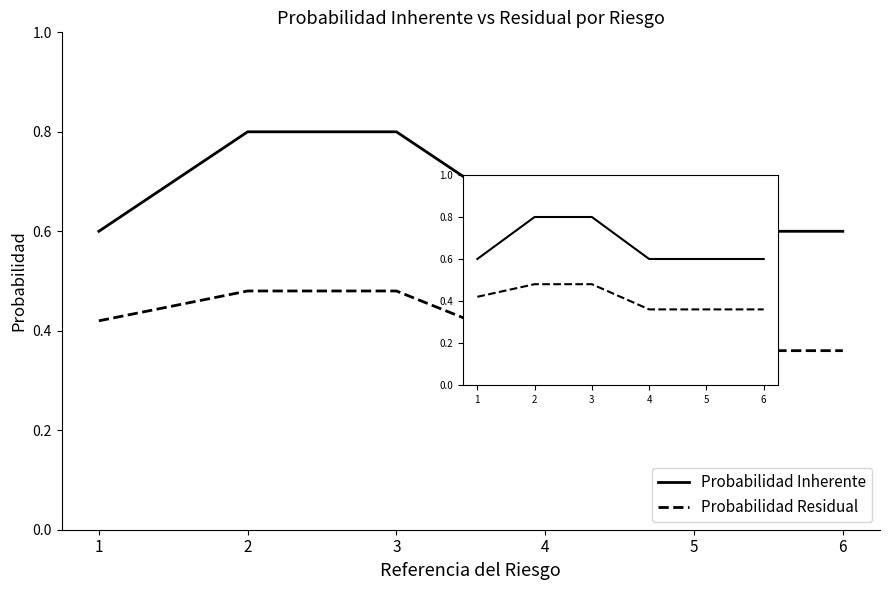

The value of Probabilidad Inherente at 2 is 0.3. True or false?

False